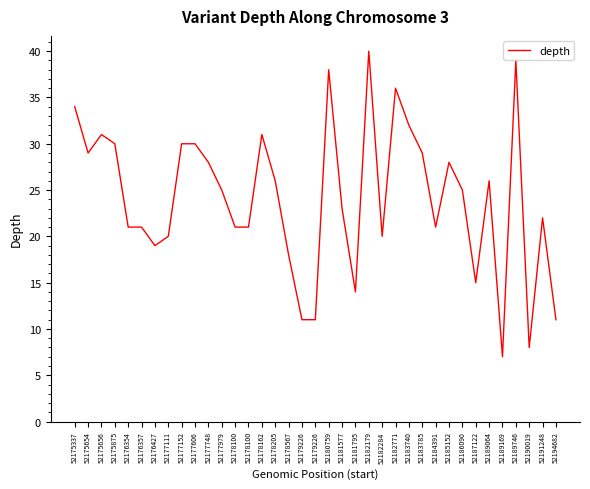

Rank the categories by value from highest to lowest.

52182179, 52189746, 52180759, 52182771, 52175337, 52183740, 52175656, 52178162, 52175875, 52177152, 52177606, 52175654, 52183785, 52177748, 52185152, 52178205, 52189064, 52177979, 52186090, 52181577, 52191248, 52176354, 52176357, 52178100, 52178100, 52184391, 52177111, 52182284, 52176427, 52178567, 52187122, 52181795, 52179226, 52179226, 52194682, 52190019, 52189169